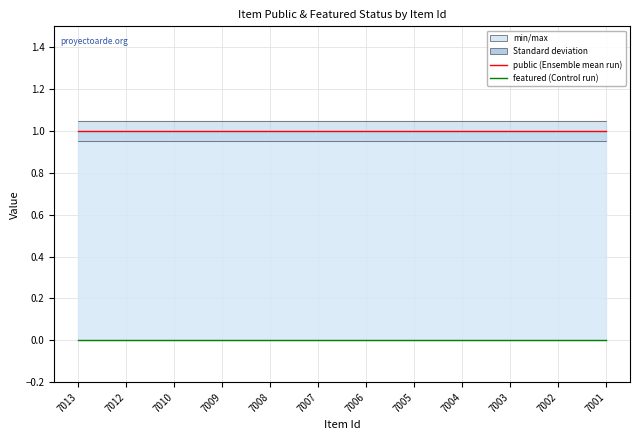

What is the sum of the public values at 7012 and 7013?

2